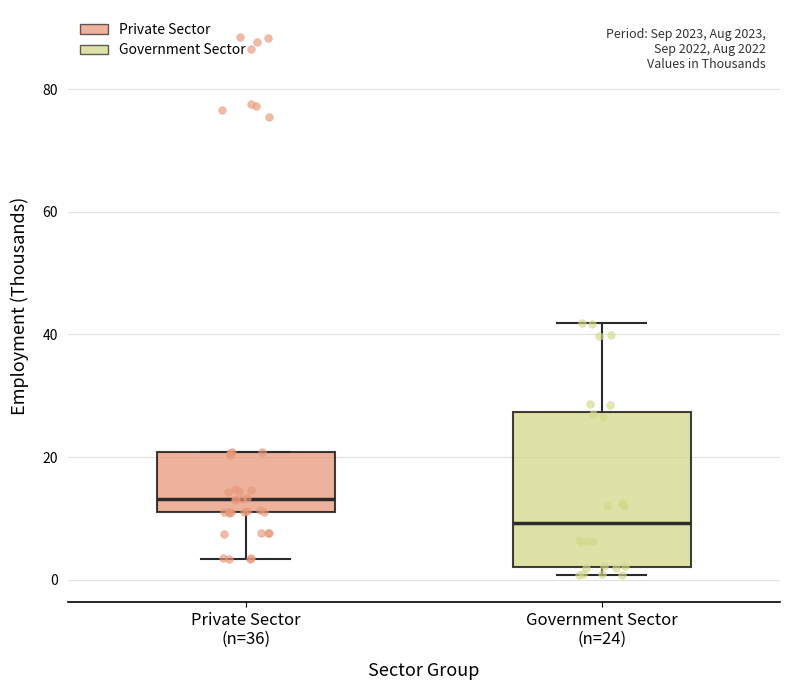

Where is the upper edge of the box for Government Sector (n=24) on the y-axis? The values are not printed on the chart, so give them approximately, as read against the axis.

28